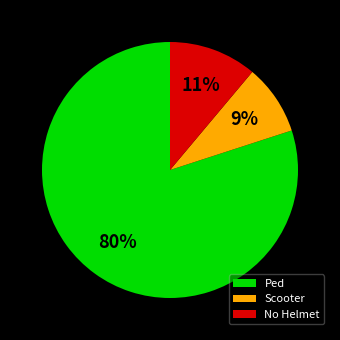

Combined, do Scooter and Ped account for over 50%?

Yes